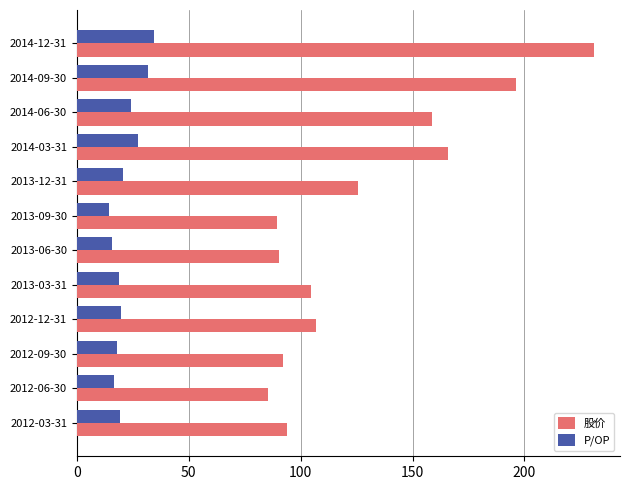

What is the sum of the 股价 values at 2013-09-30 and 2014-09-30?

285.6